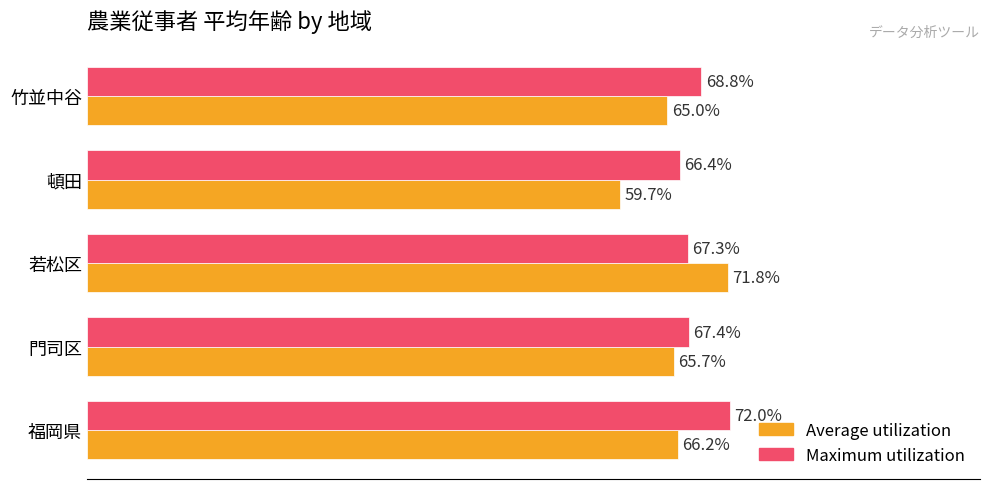

List the labels in order of Maximum utilization value, smallest first.

頓田, 若松区, 門司区, 竹並中谷, 福岡県